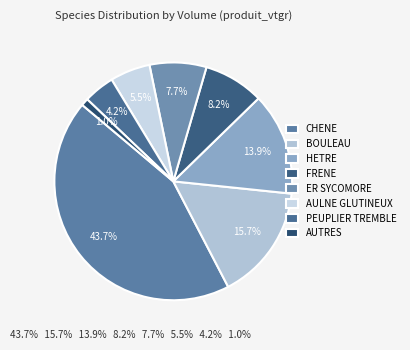

Which category has the smallest portion of the pie?

AUTRES